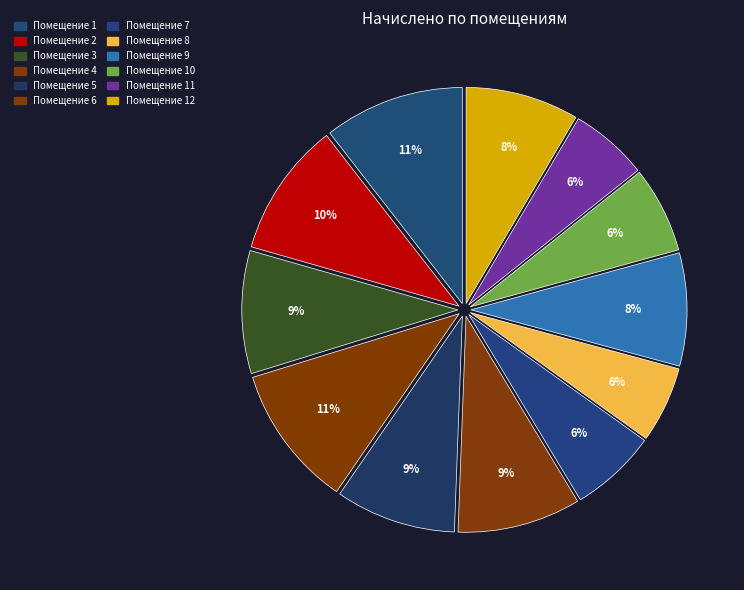

Is there any slice that represents more than half of the pie?

No